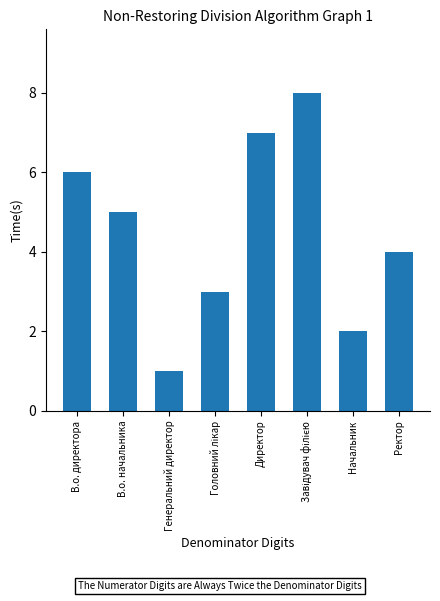

Reading left to right, transcribe all the data shown in this chart.

6	5	1	3	7	8	2	4